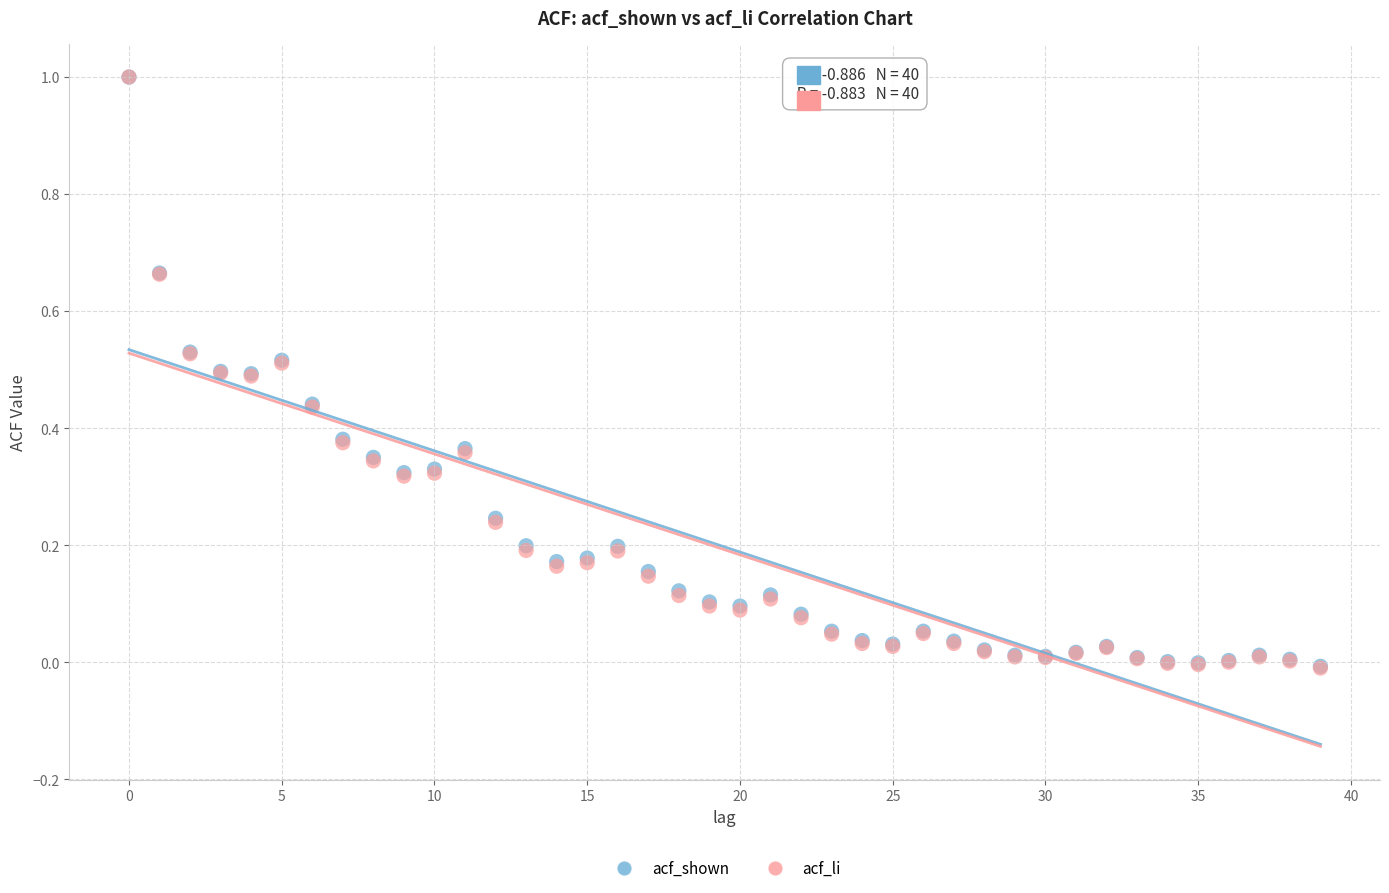

What are all the series names shown in the legend?

acf_shown, acf_li